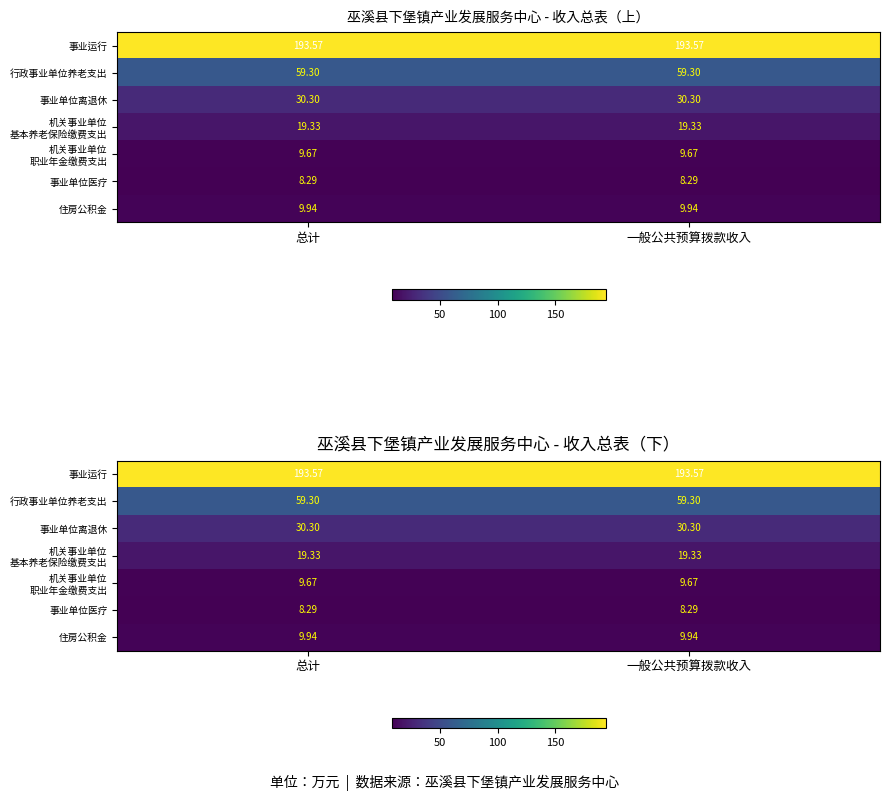

What is the greatest value displayed?

193.6